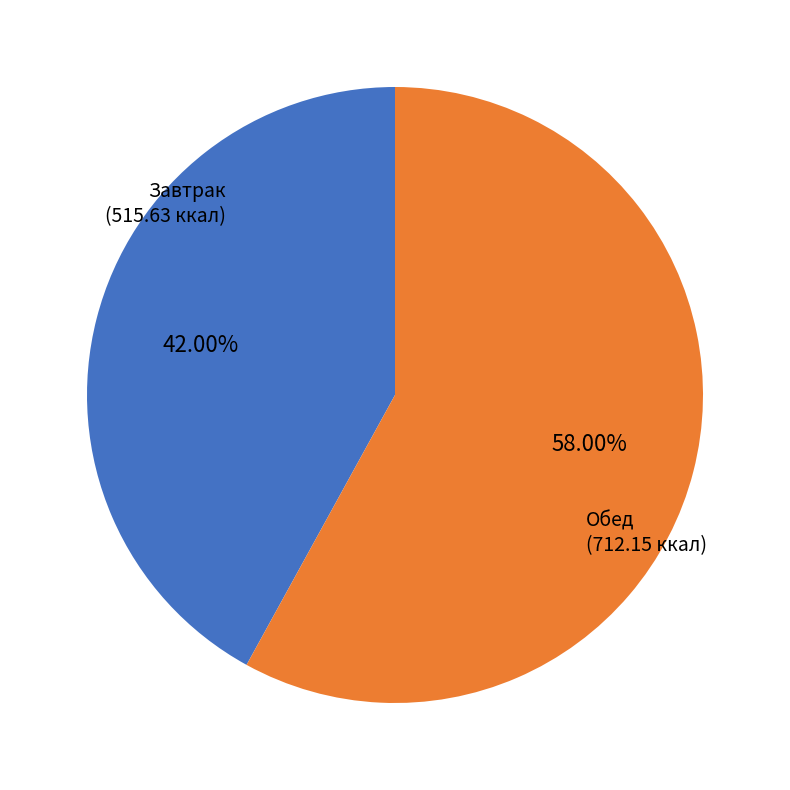

Which has a higher value, Обед or Завтрак?

Обед